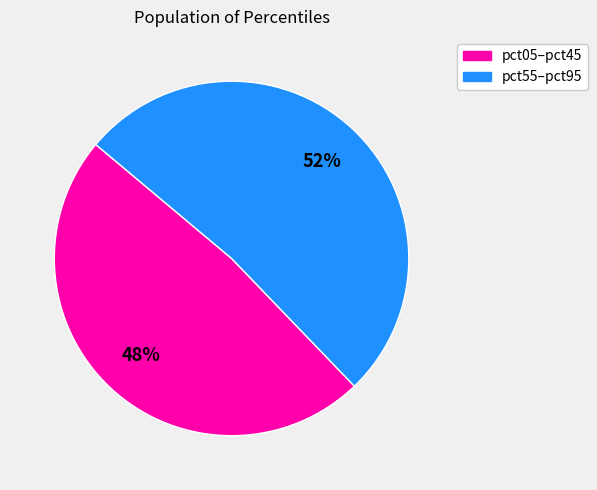

Is there any slice that represents more than half of the pie?

Yes